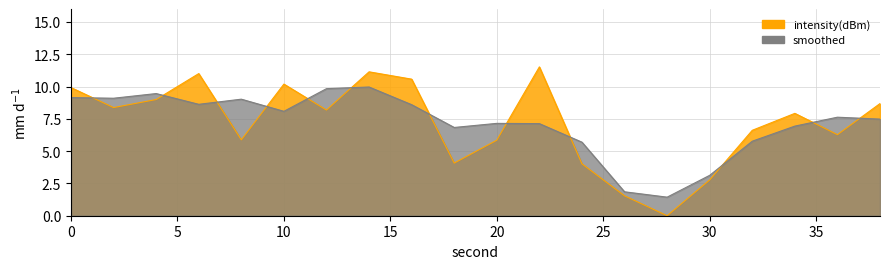

What is the greatest value displayed?

11.5